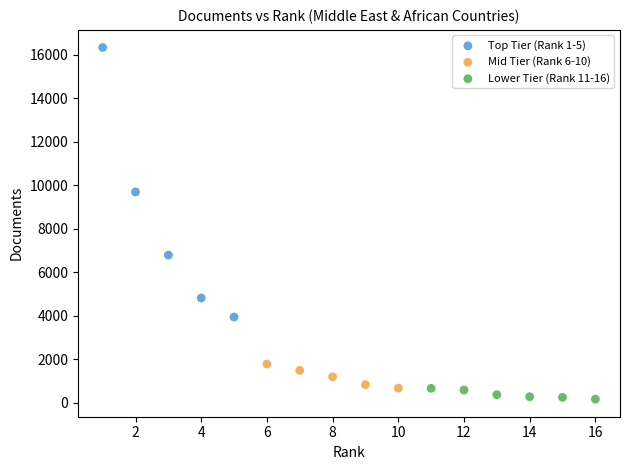

Which series contains the highest Y value?

Top Tier (Rank 1-5)